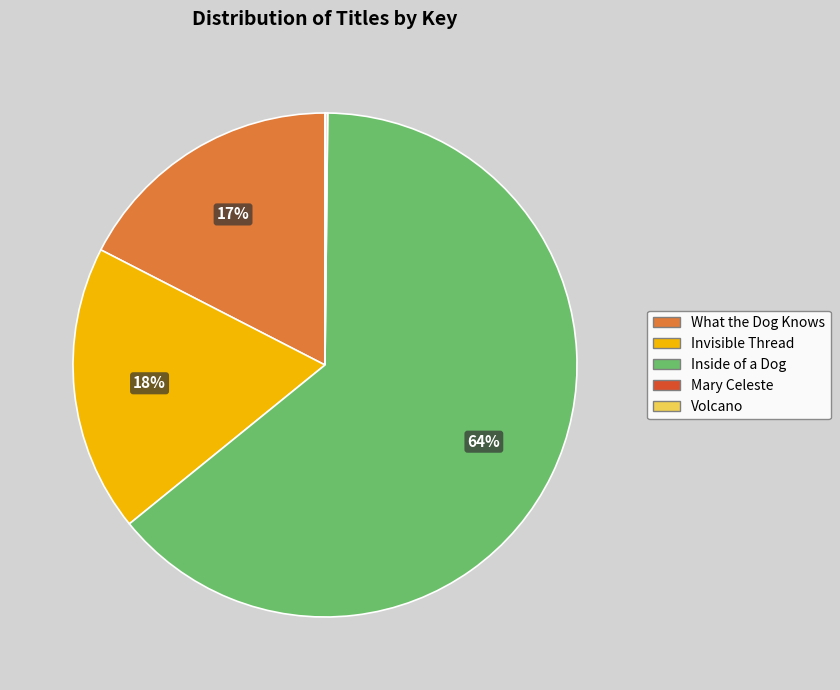

Is there any slice that represents more than half of the pie?

Yes